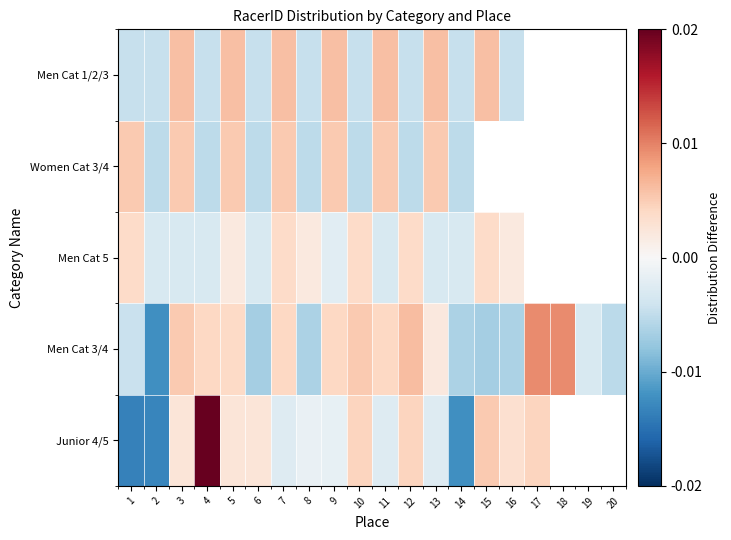

What is the maximum value for Men Cat 5?

10940.1